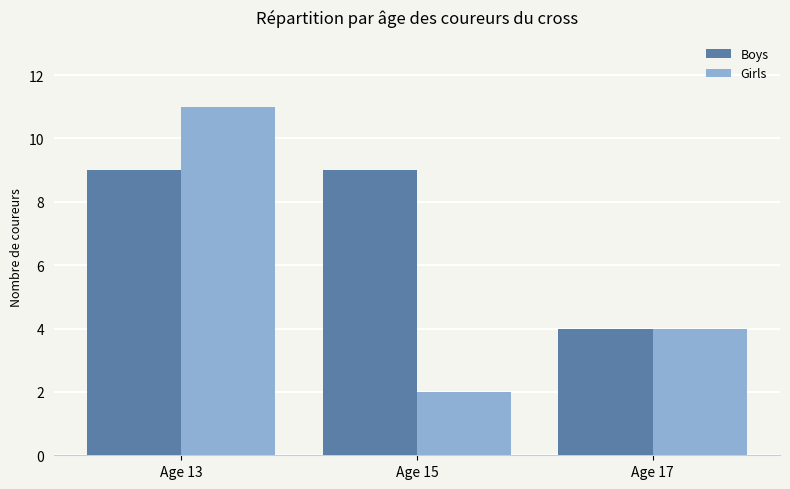

Which series has the widest spread of values?

Girls